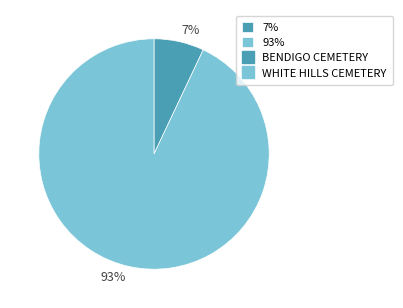

How many segments does this pie chart have?

2